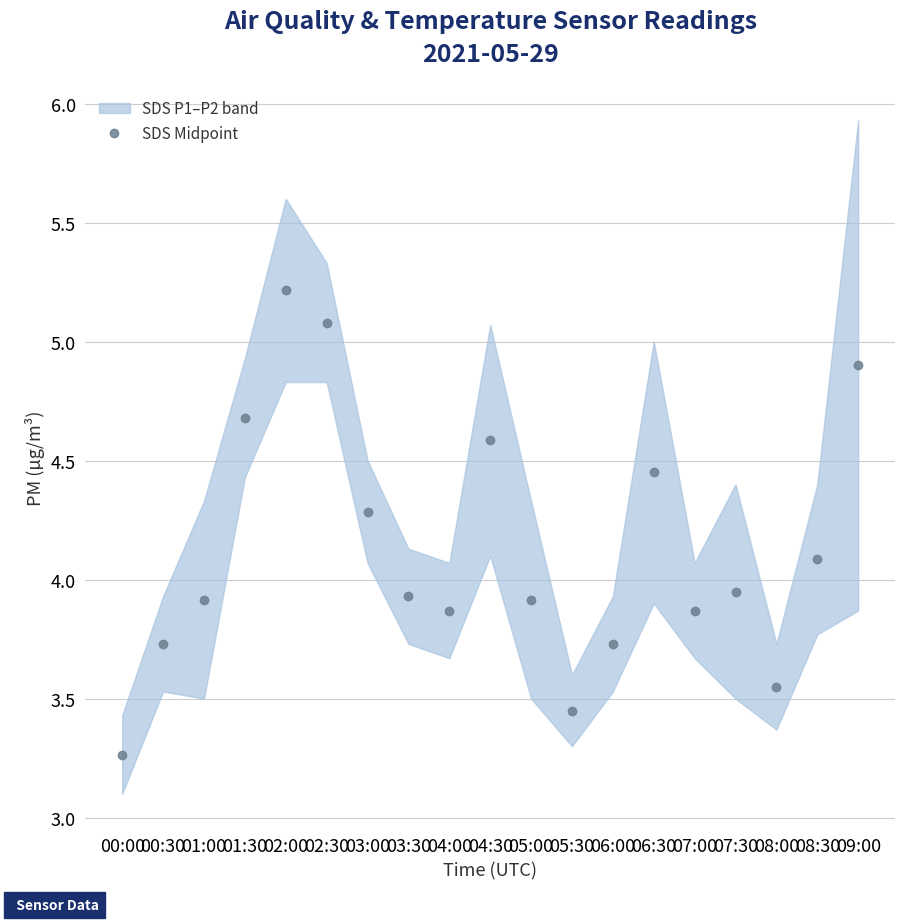

Rank the categories by value from lowest to highest.

00:00, 05:30, 08:00, 00:30, 06:00, 04:00, 07:00, 01:00, 05:00, 03:30, 07:30, 08:30, 03:00, 06:30, 04:30, 01:30, 09:00, 02:30, 02:00